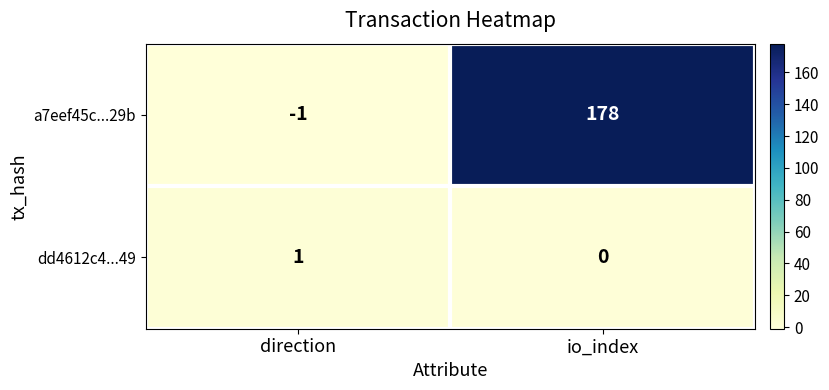

List the series in order of their peak value, lowest first.

dd4612c4...49, a7eef45c...29b